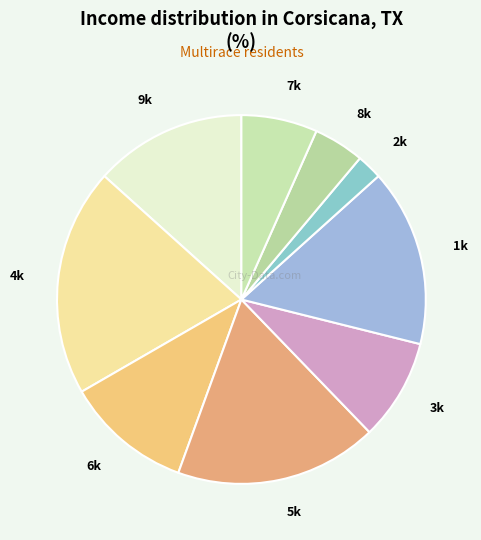

True or false: 2k accounts for 2% of the total.

True